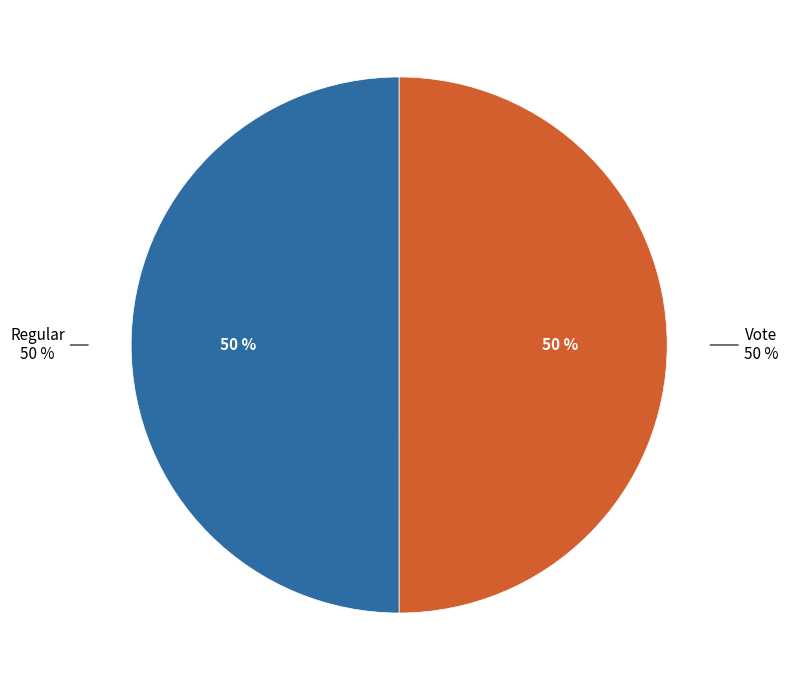

What portion of the pie excludes Vote?

50.0%